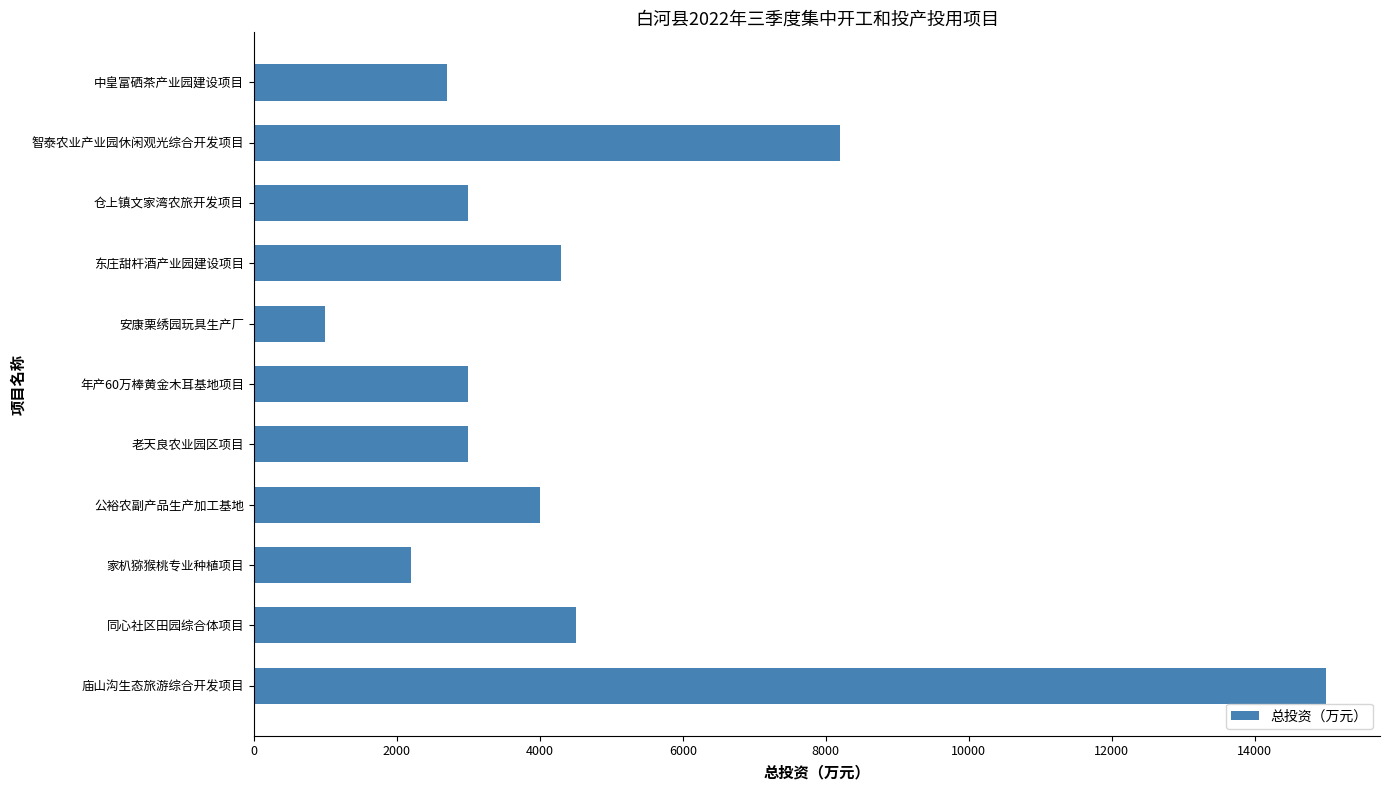

Which label corresponds to the smallest value in the chart?

安康栗绣园玩具生产厂